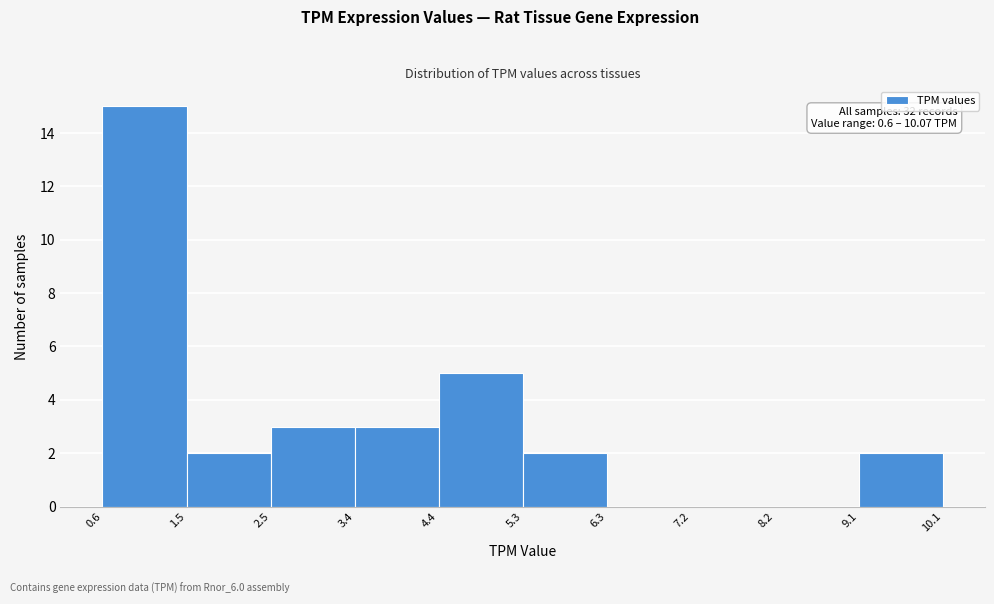

Which range on the x-axis has the tallest bar?

0.6 to 1.5